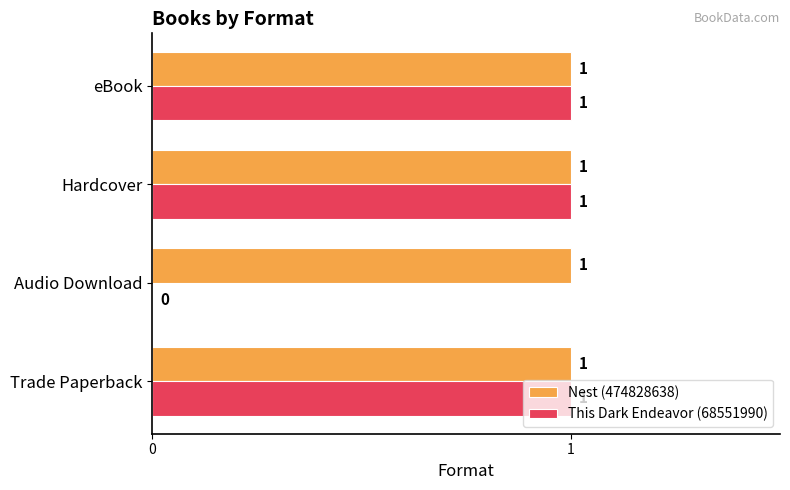

What are all the series names shown in the legend?

Nest (474828638), This Dark Endeavor (68551990)